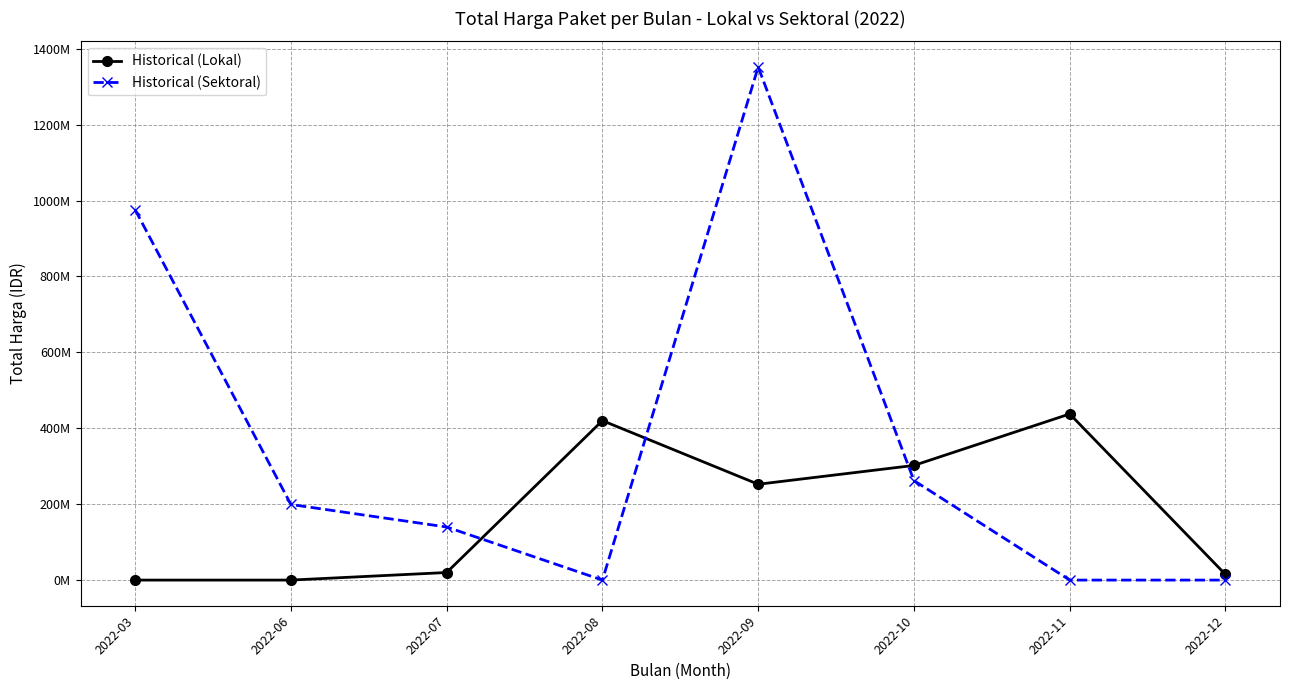

True or false: Historical (Sektoral) and Historical (Lokal) intersect in this chart.

True